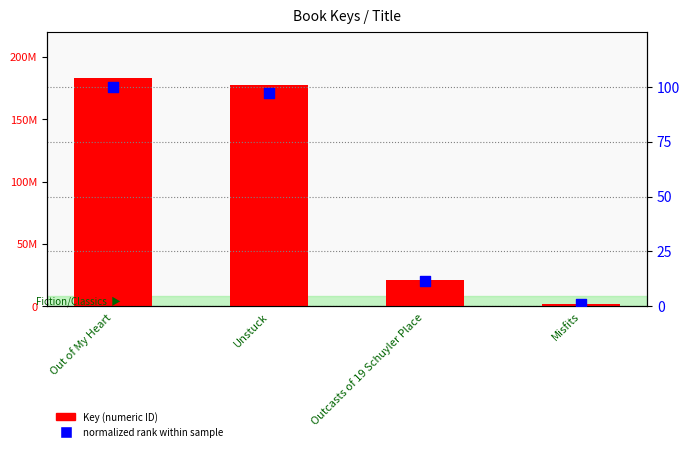

At how many categories does at least one series exceed 69610579?

2